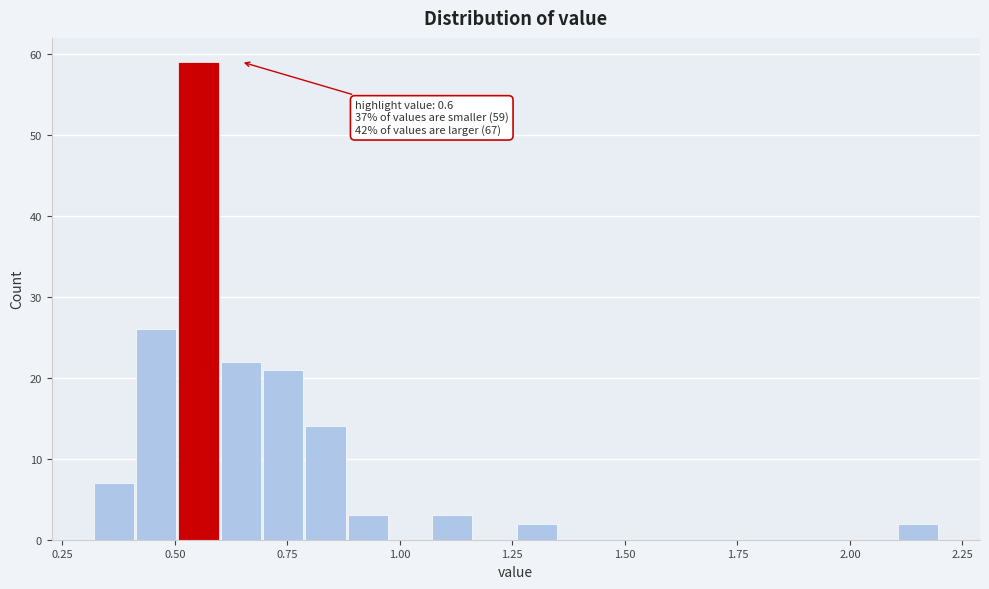

Read against the x-axis, roughly where is the centre of the tallest bar?

0.55